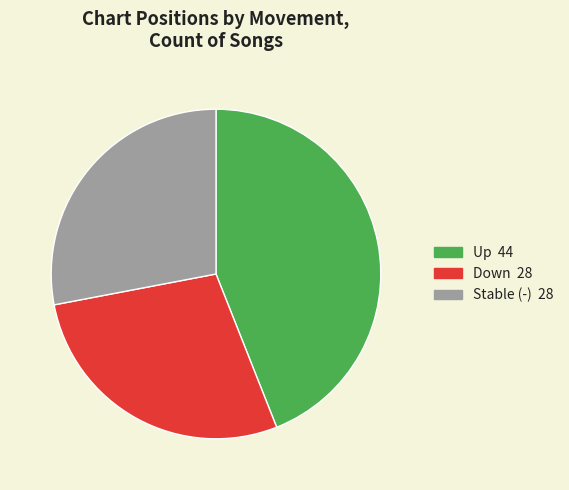

Does any single category account for the majority?

No